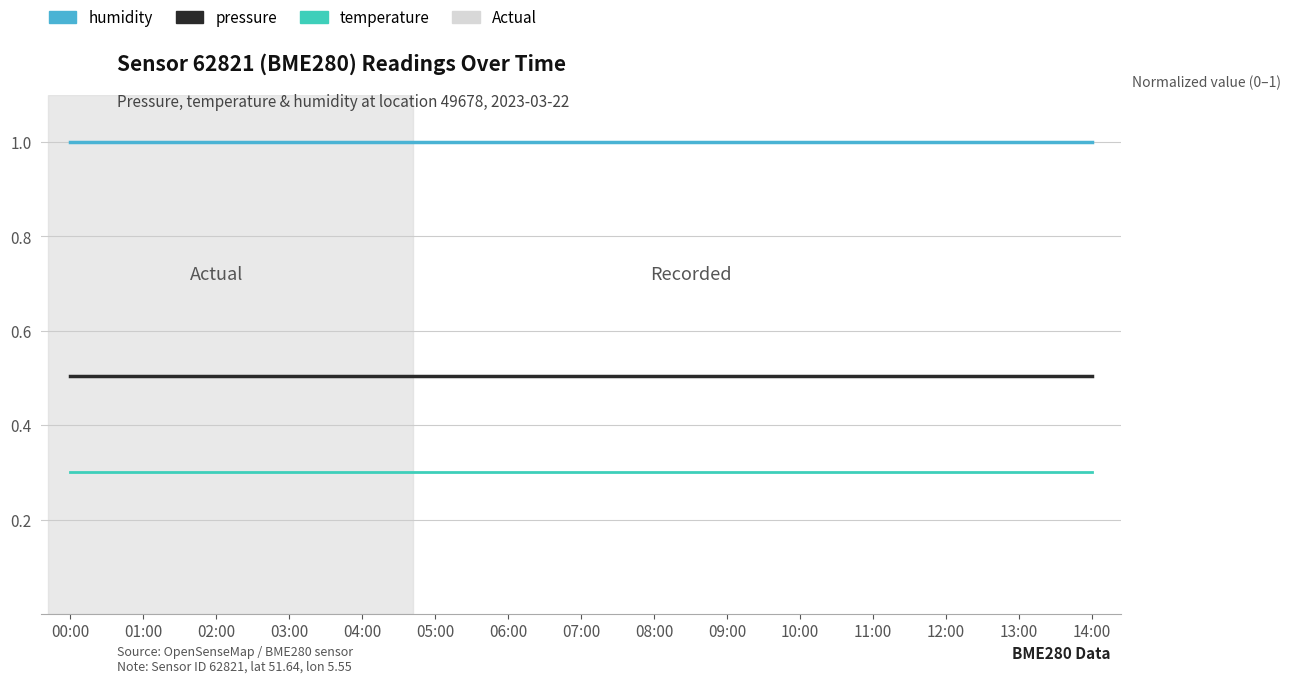

True or false: humidity has a value of 1.0 at 10:00.

True